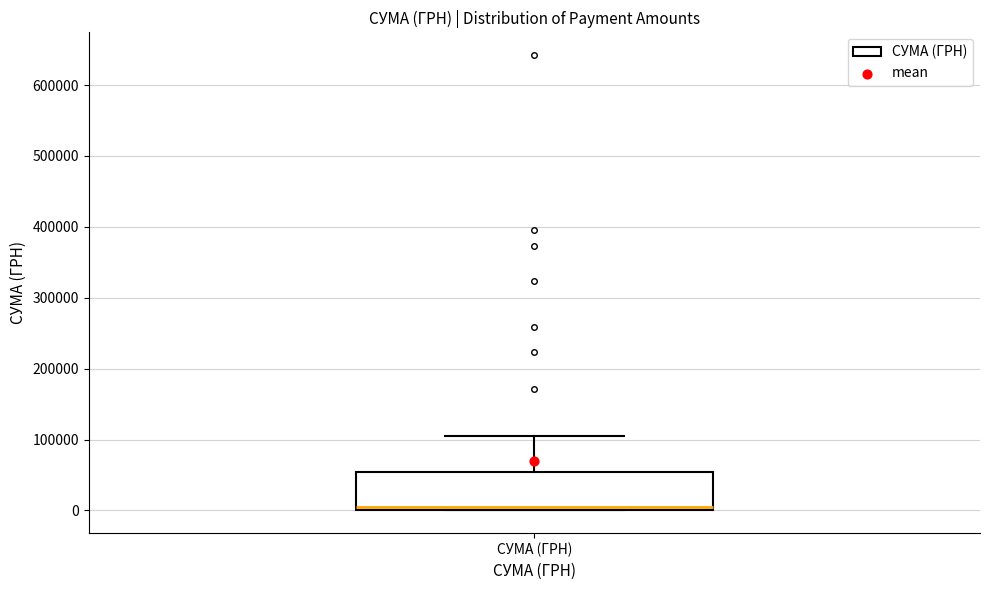

Where is the upper edge of the box for СУМА (ГРН) on the y-axis? The values are not printed on the chart, so give them approximately, as read against the axis.

50000